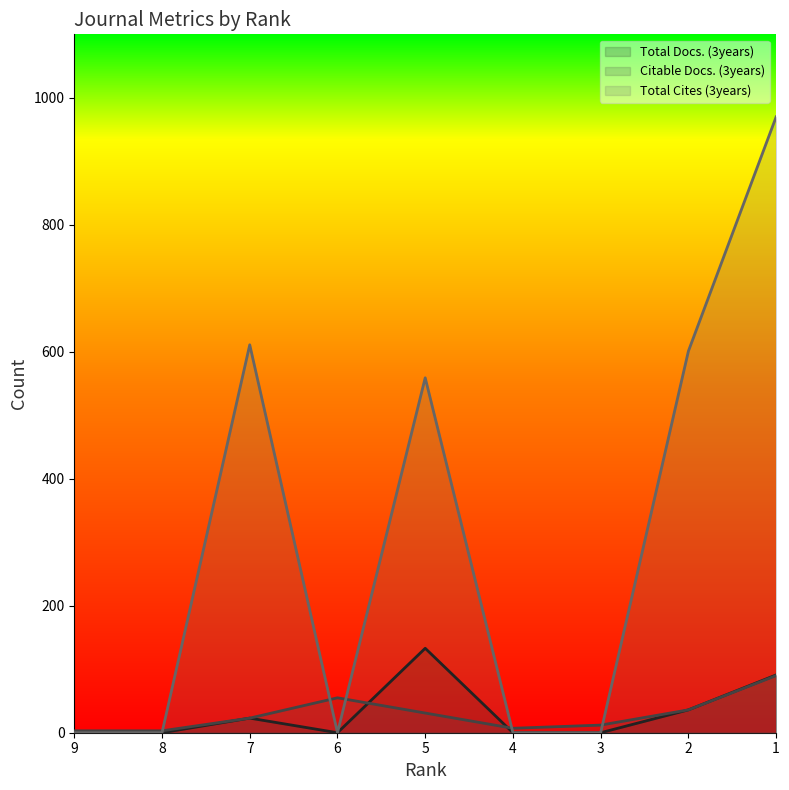

At which category is the sum across all series the highest?

1